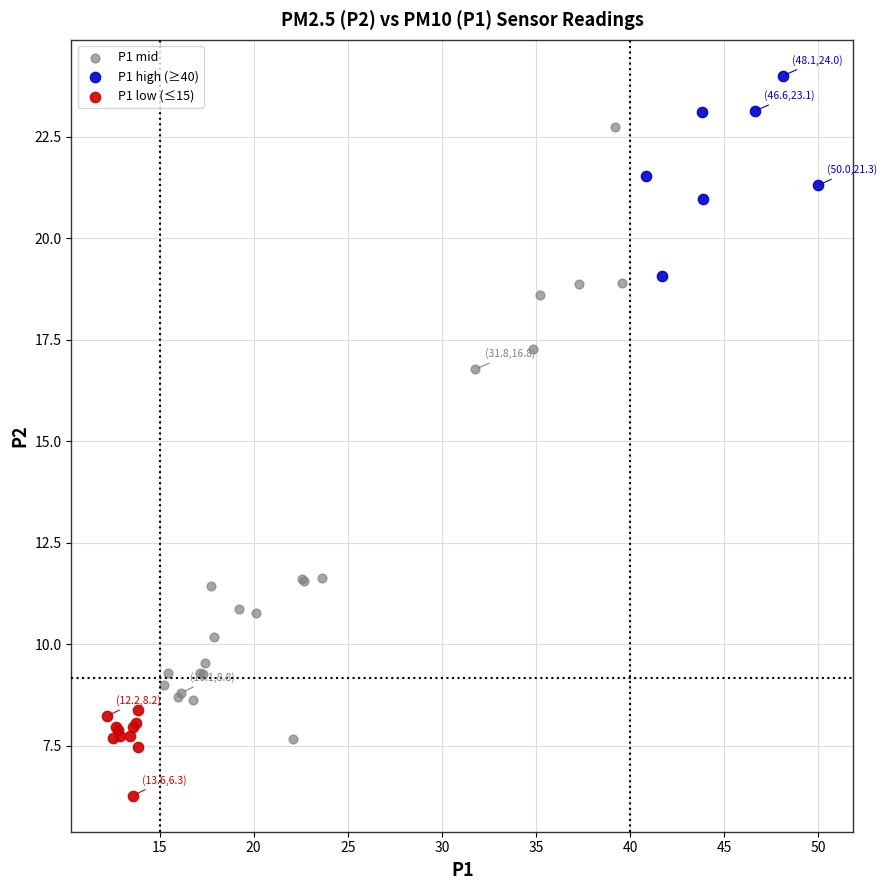

What are all the series names shown in the legend?

P1 mid, P1 high (≥40), P1 low (≤15)